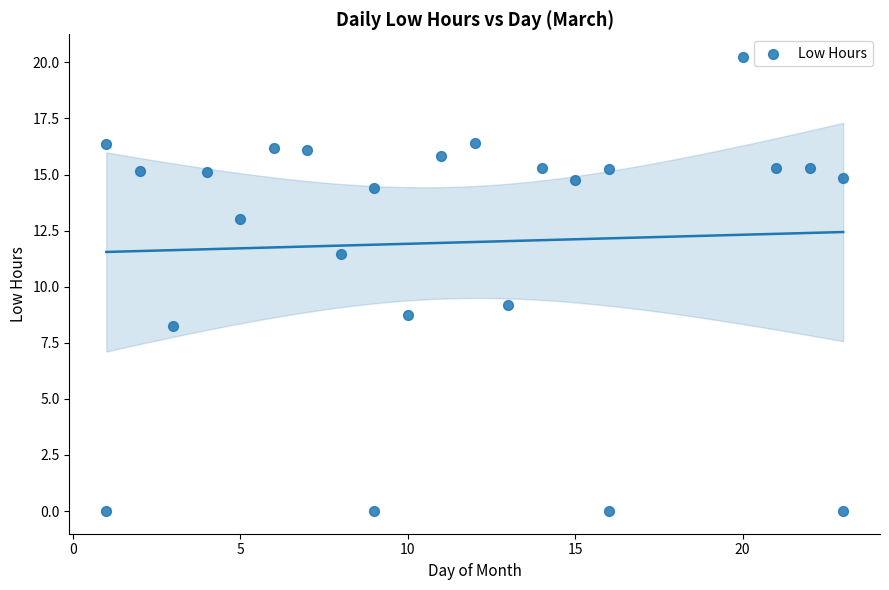

What is the range of X values (max minus min)?

22.0